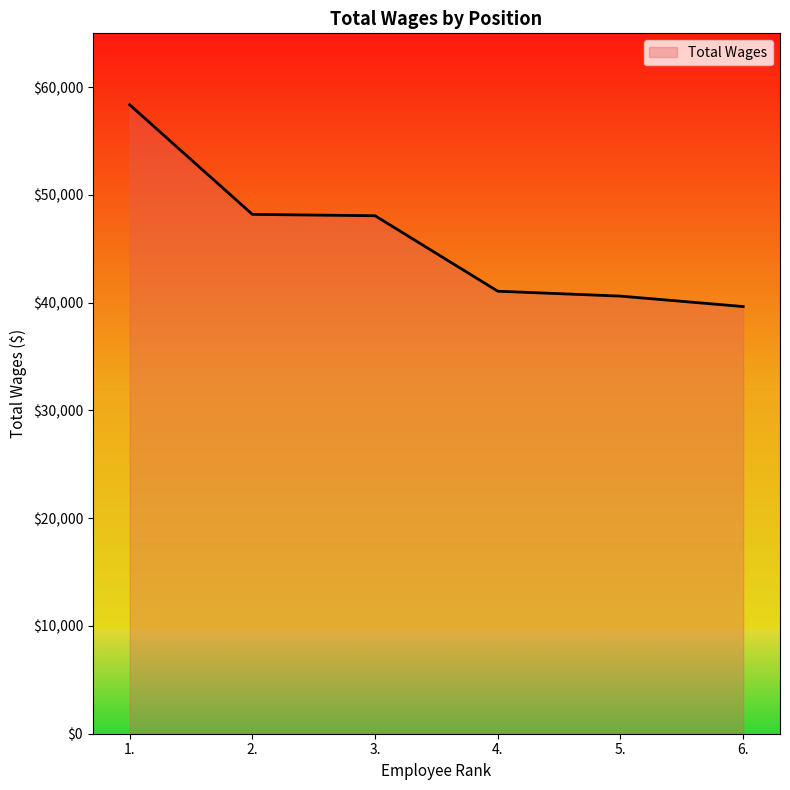

Does the chart display data point markers on the line(s)?

No